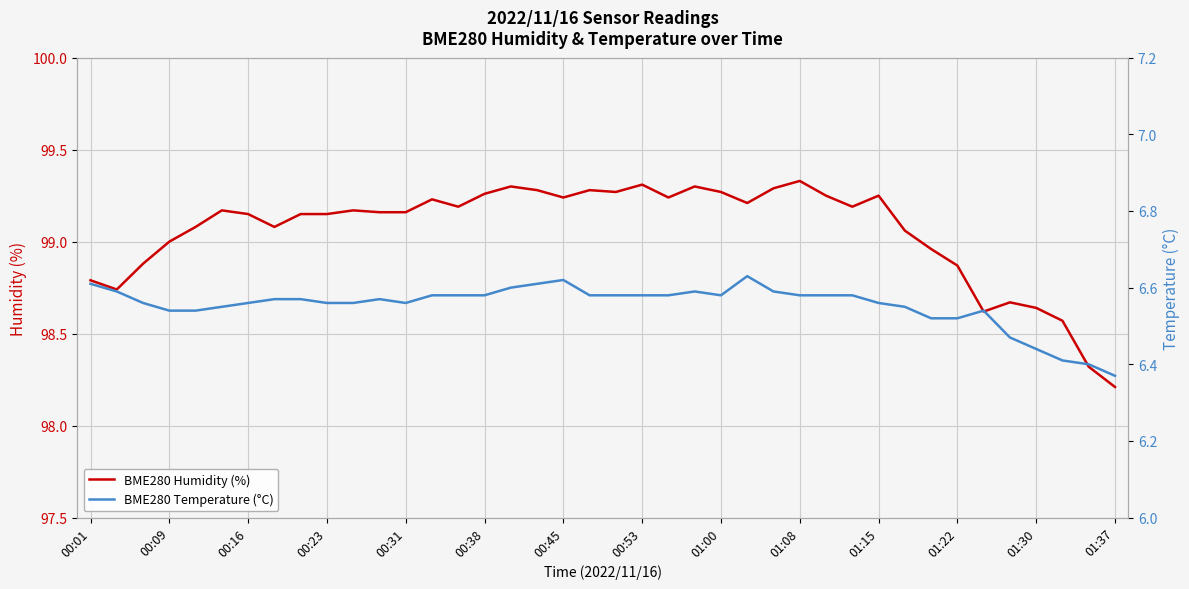

How many BME280 Temperature (°C) values are between 6 and 7?

40